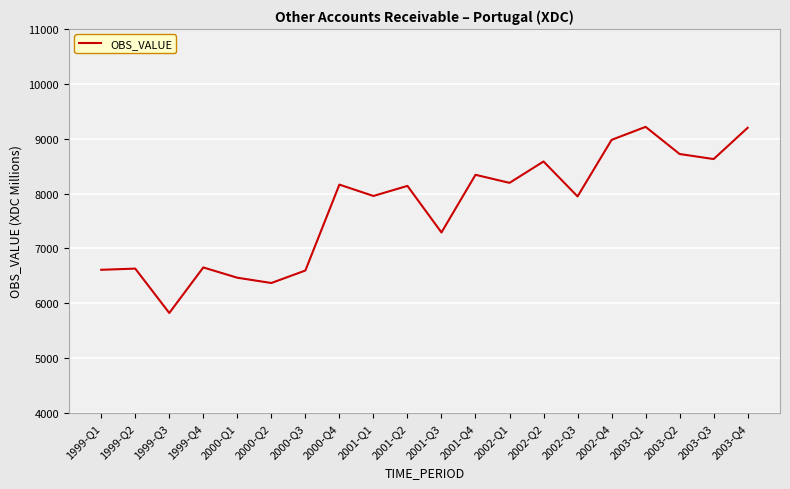

How many interior local valleys (lower than both neighbors) does the data have?

7